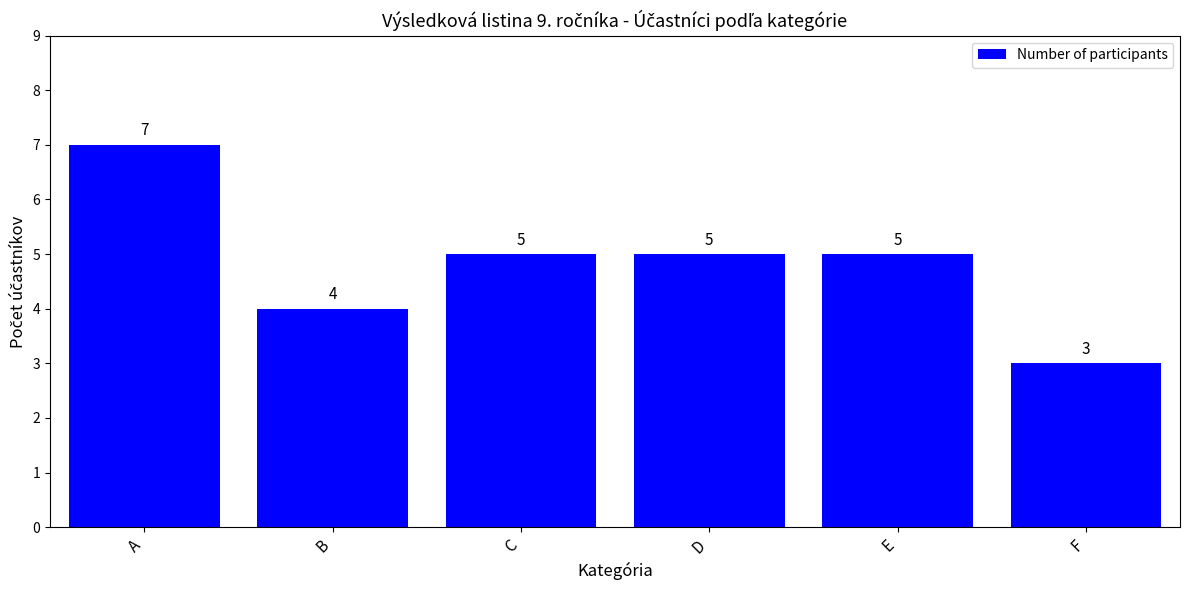

Count the values in the range 4 to 5.

4